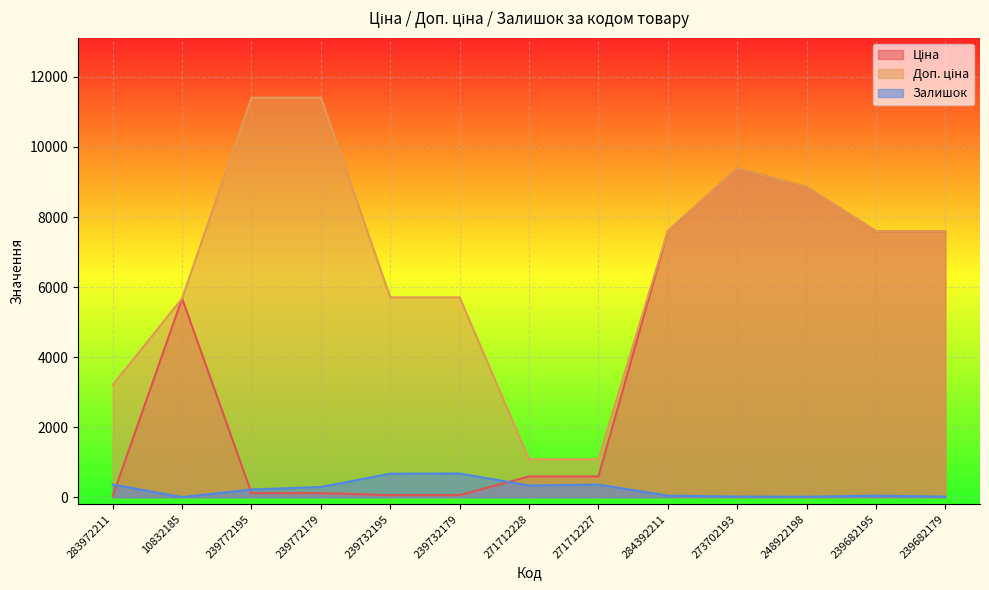

What is the maximum value for Залишок?

676.0